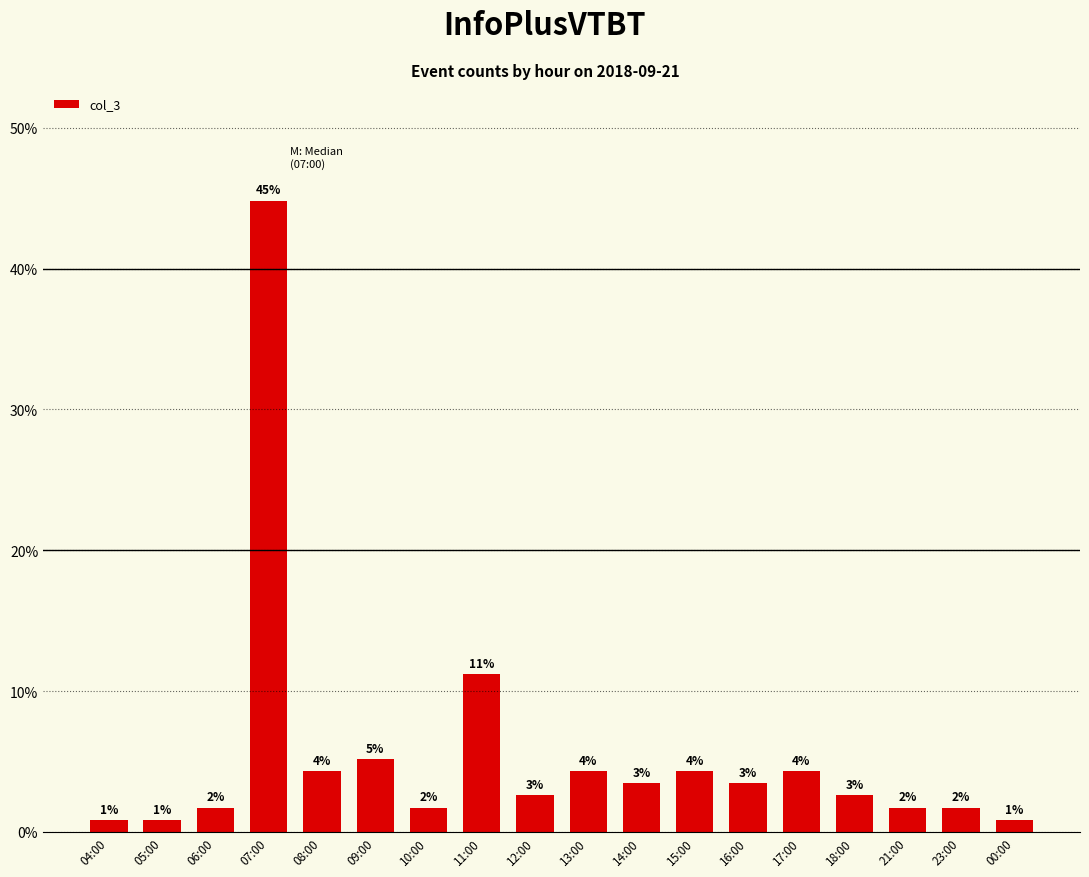

Reading left to right, transcribe all the data shown in this chart.

04:00=0.9	05:00=0.9	06:00=1.7	07:00=44.8	08:00=4.3	09:00=5.2	10:00=1.7	11:00=11.2	12:00=2.6	13:00=4.3	14:00=3.4	15:00=4.3	16:00=3.4	17:00=4.3	18:00=2.6	21:00=1.7	23:00=1.7	00:00=0.9